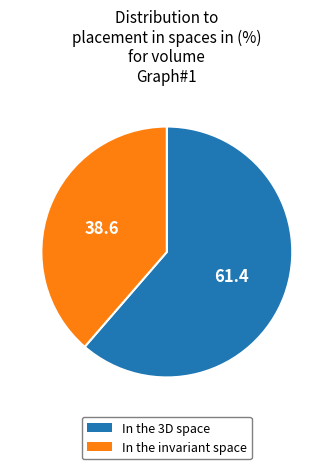

How many segments does this pie chart have?

2